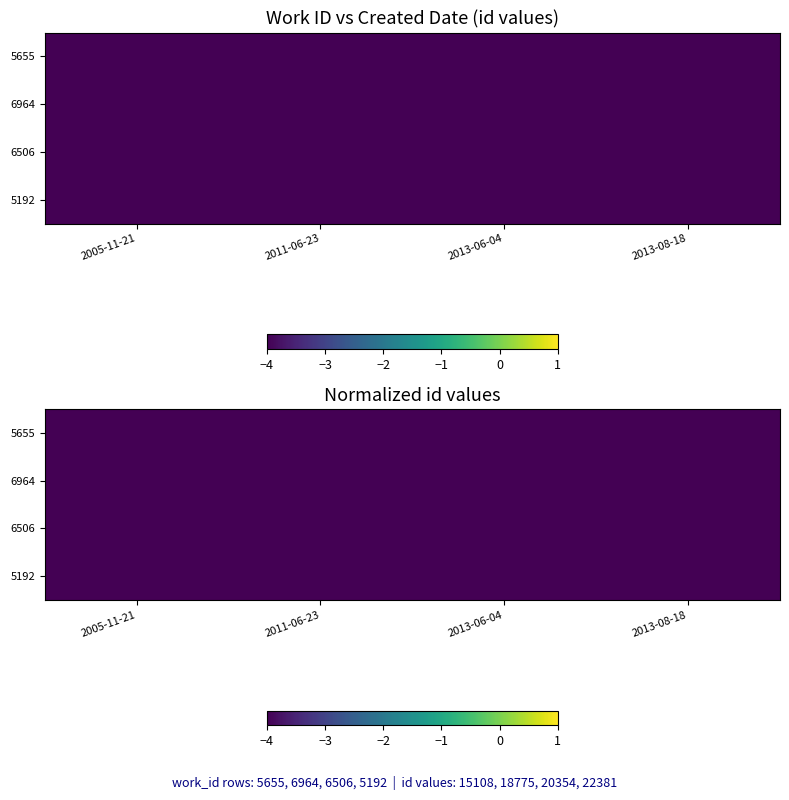

The 5192 series shows -4.0 at 2005-11-21. True or false?

True